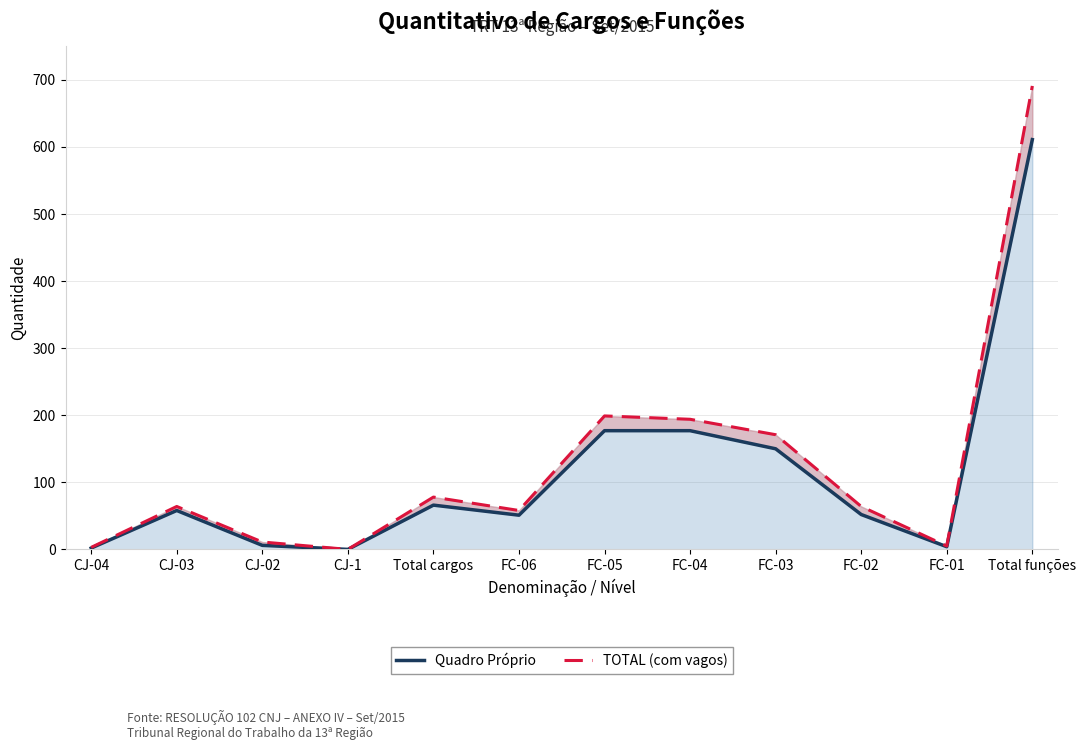

Between CJ-02 and Total funções, which is larger?

Total funções